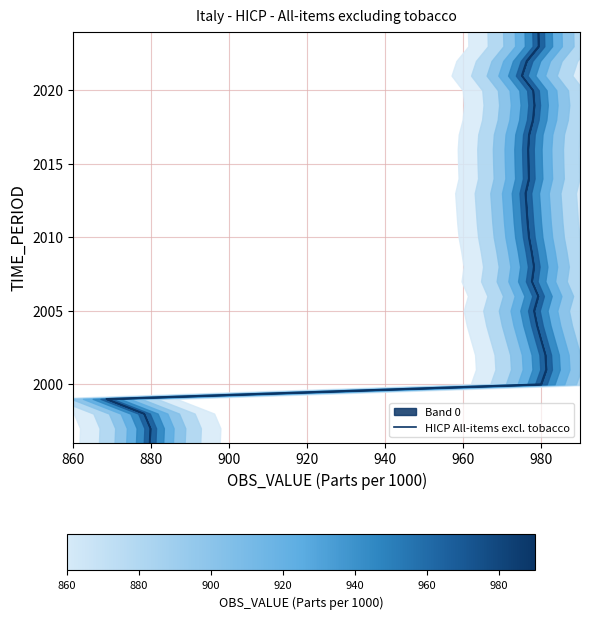

True or false: there are more than 1 points higher than both neighbors.

False